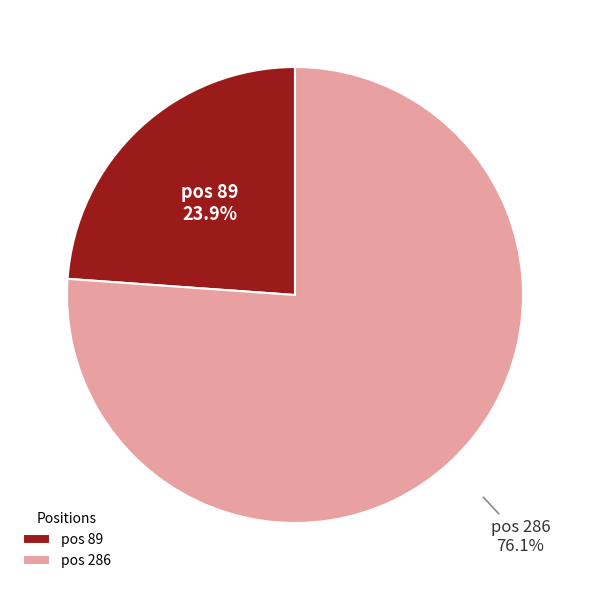

Which has a higher value, pos 286 or pos 89?

pos 286